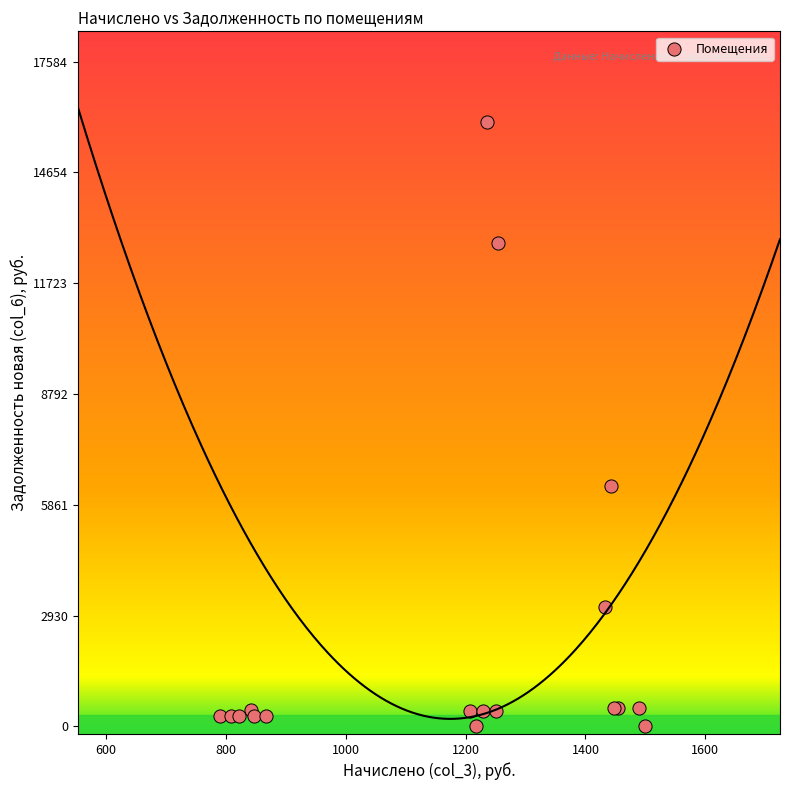

What Y value in the scatter plot is closest to 7993?

6349.5